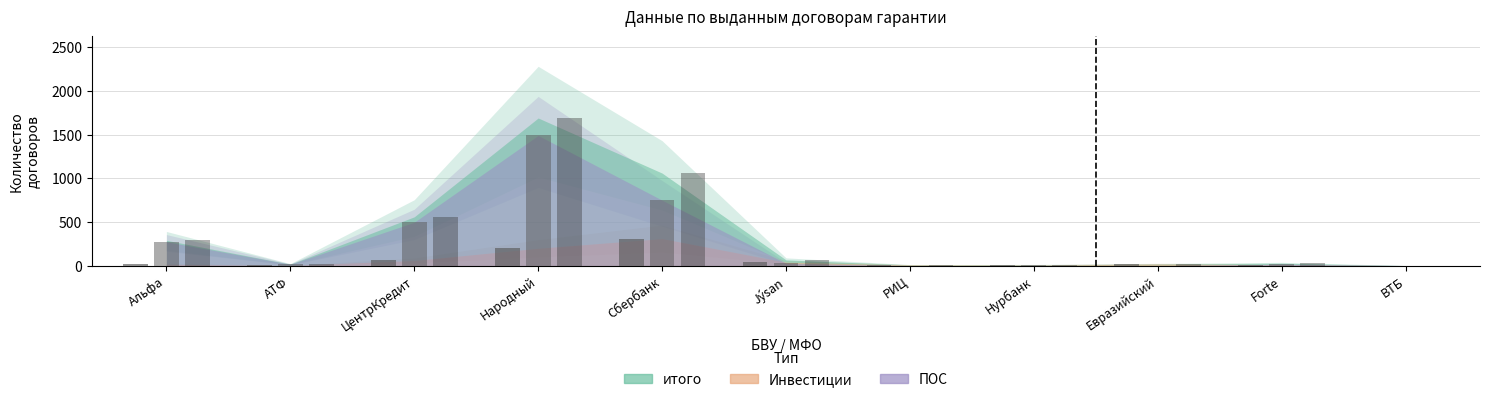

Reading left to right, transcribe all the data shown in this chart.

итого: 290	17	559	1691	1060	66	9	10	18	28	1
Инвестиции: 16	2	59	199	310	39	8	7	18	12	0
ПОС: 274	15	497	1491	750	27	0	3	0	16	1